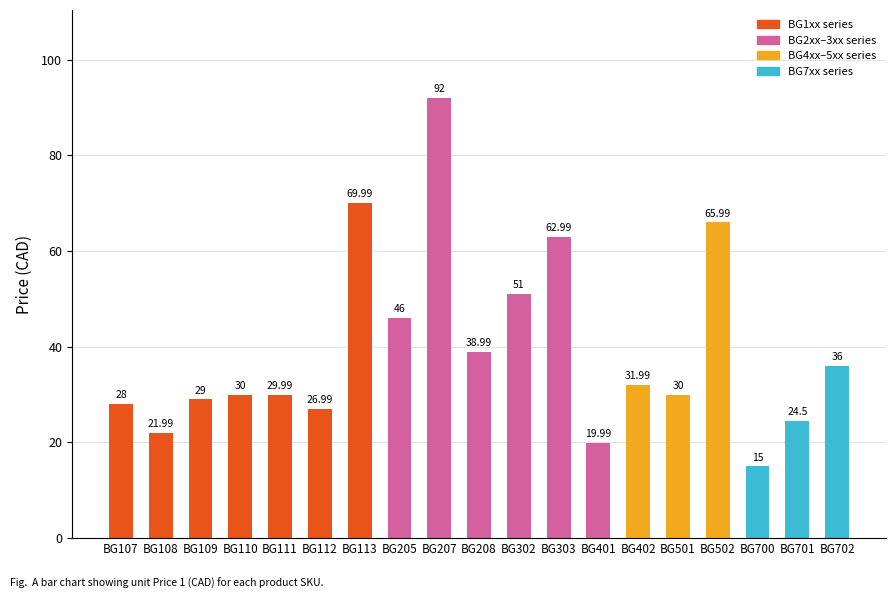

What is the sum of the values at BG111 and BG502?

96.0